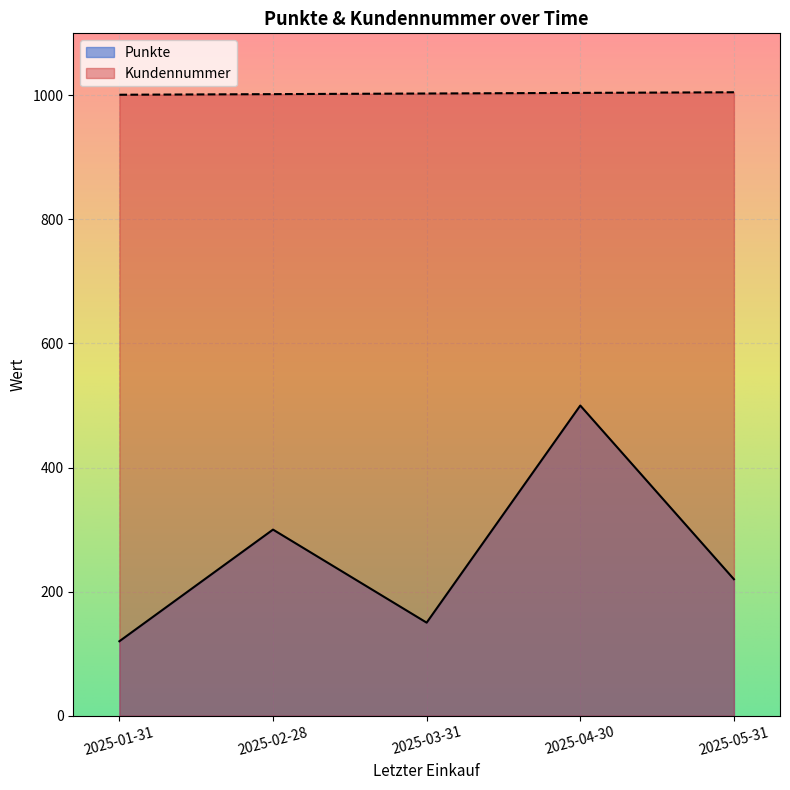

Reading left to right, extract all data points from this chart.

Punkte: 120	300	150	500	220
Kundennummer: 1001	1002	1003	1004	1005